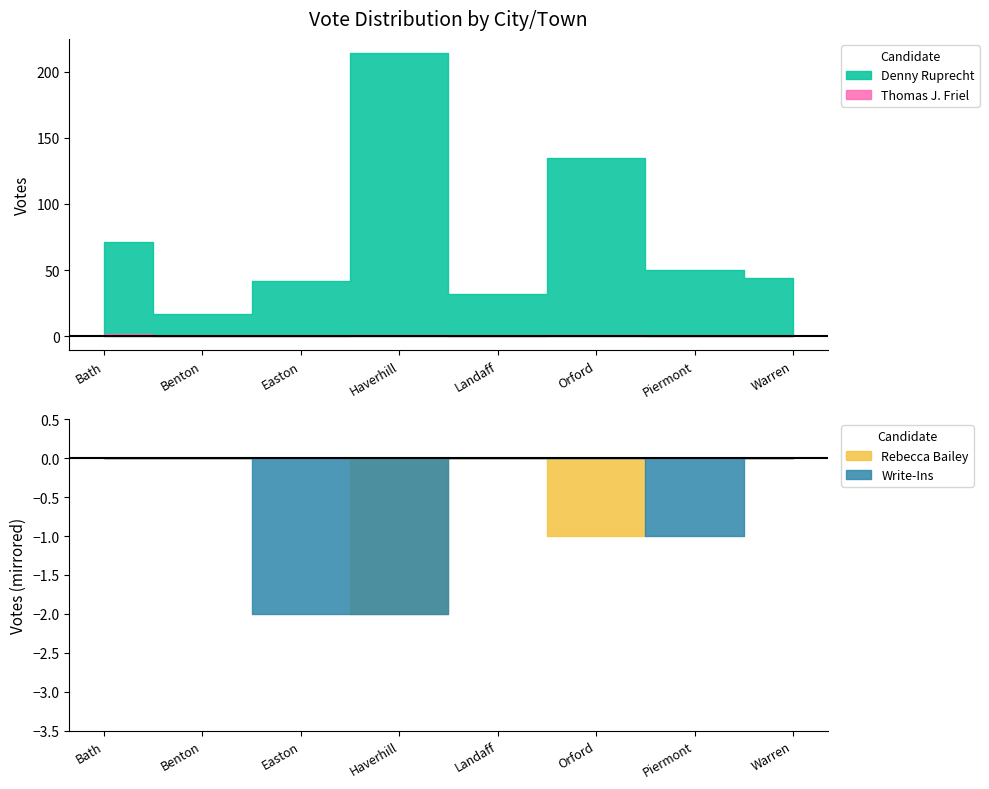

At which label does Thomas J. Friel reach its peak?

Bath